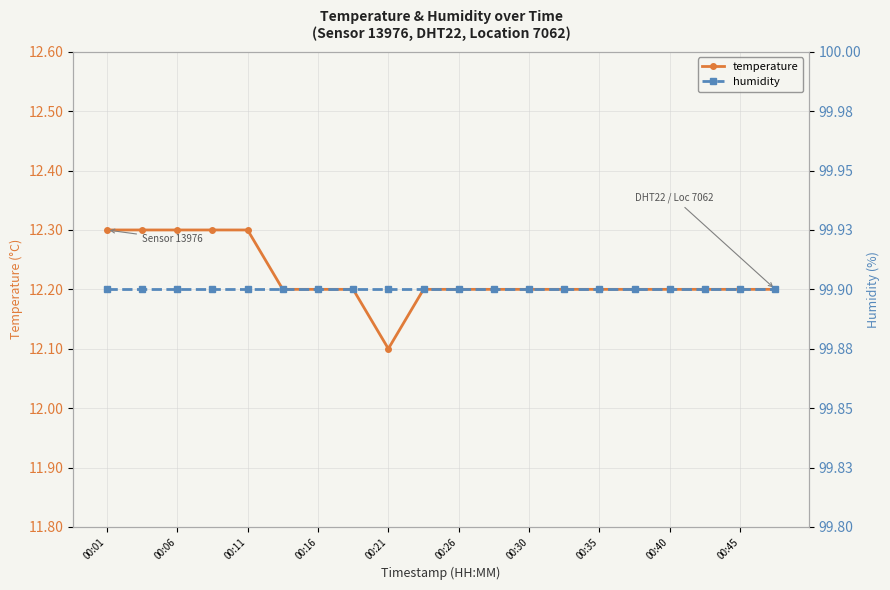

What is the minimum value for temperature?

12.1